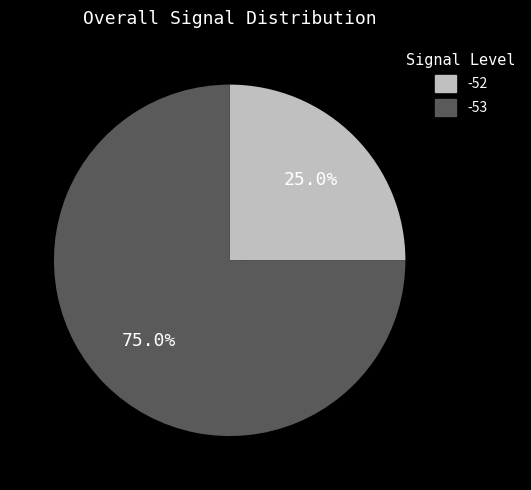

Which has a higher value, -53 or -52?

-53